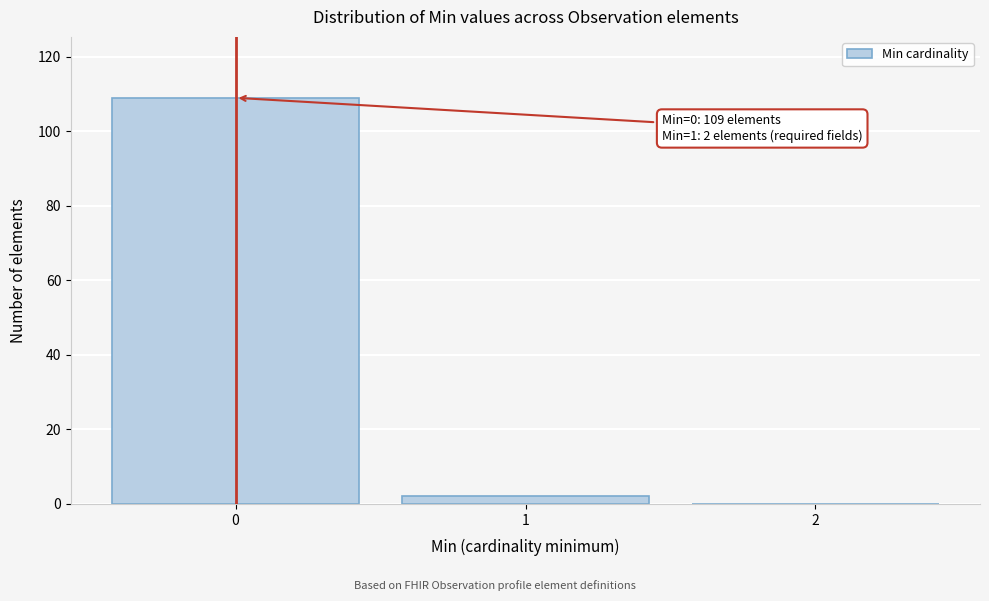

Over which range of the x-axis is the bar tallest?

-0.5 to 0.5